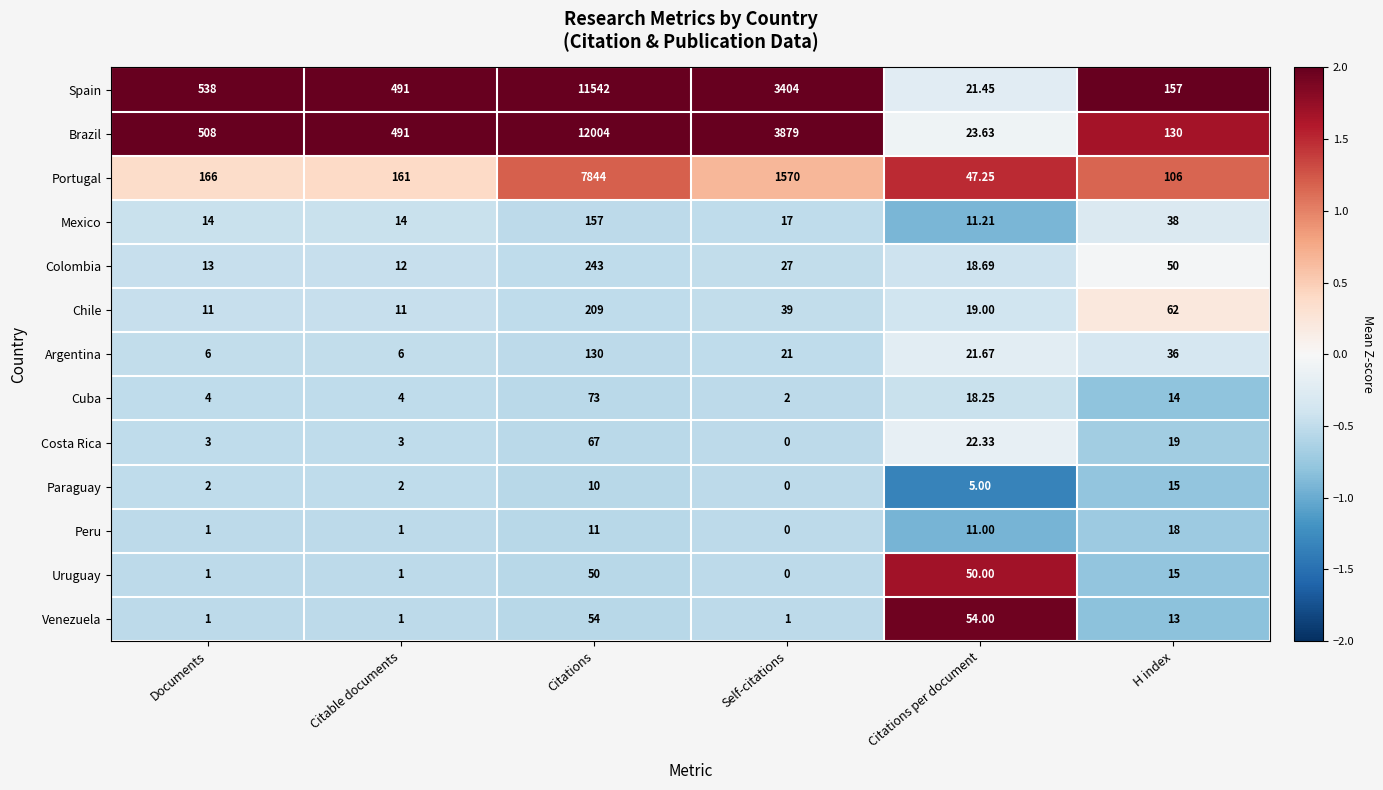

What is the minimum value shown in the chart?

0.0